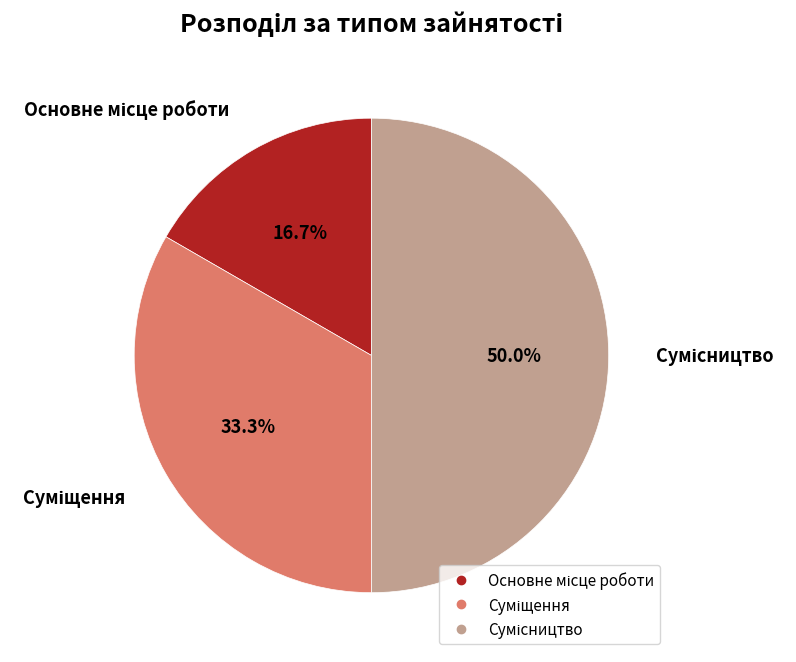

To the nearest percent, what portion does Суміщення represent?

33%